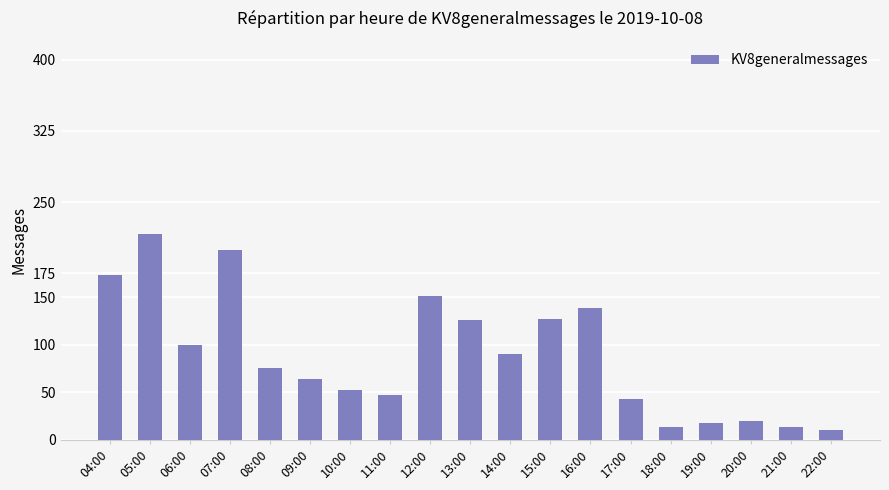

The value at 11:00 is 33. True or false?

False